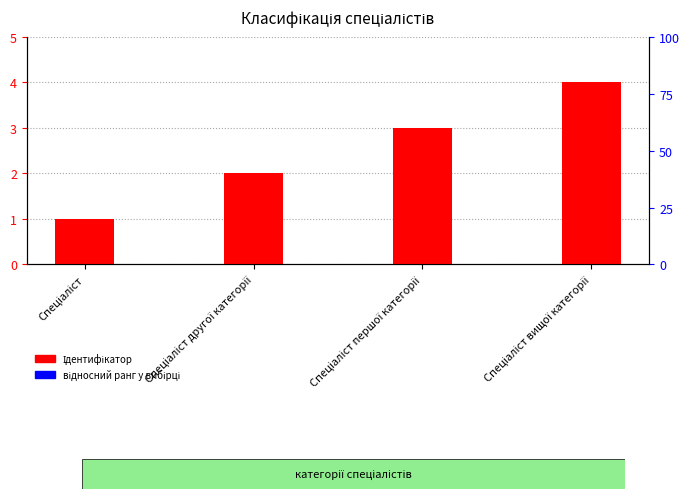

Reading left to right, what are all the values shown in this chart?

Ідентифікатор: 1.0	2.0	3.0	4.0
відносний ранг: 0.3	0.3	0.3	0.3